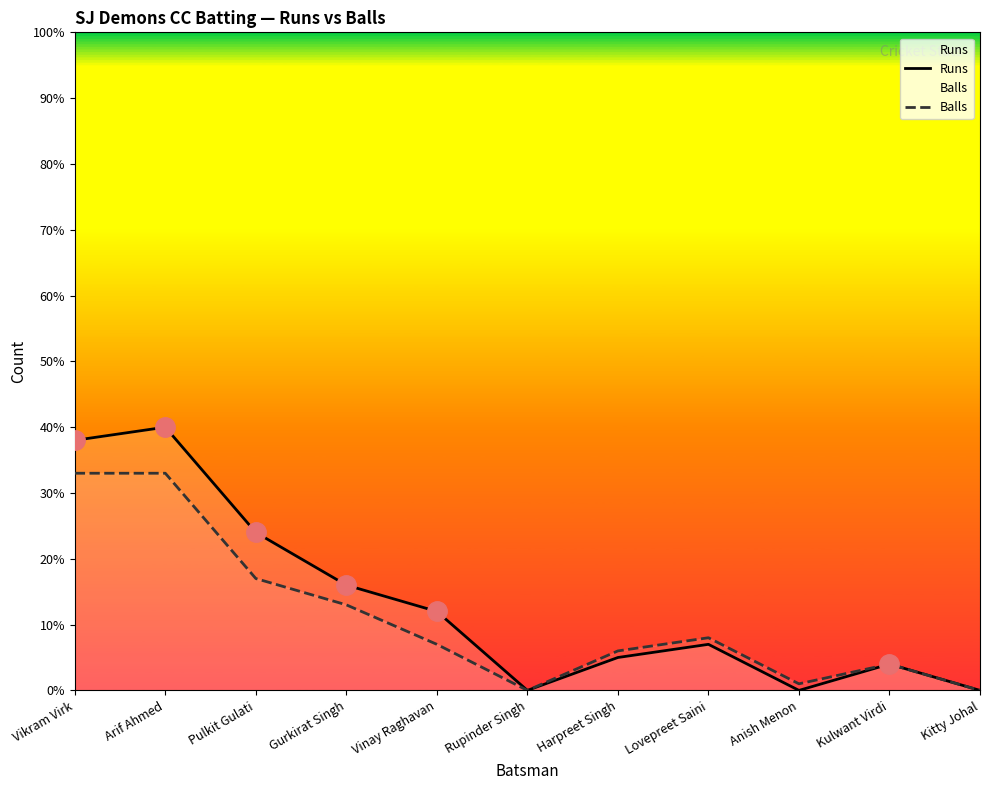

True or false: Balls and Runs intersect in this chart.

False